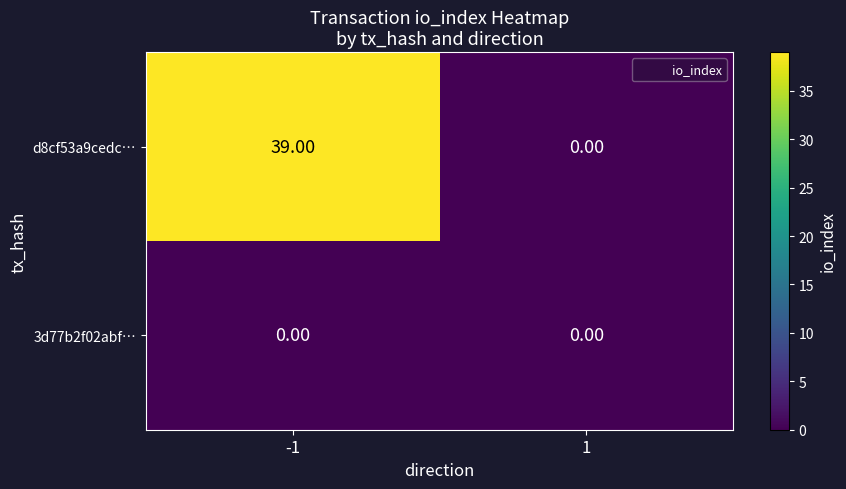

What is the sum of all d8cf53a9cedc… values?

39